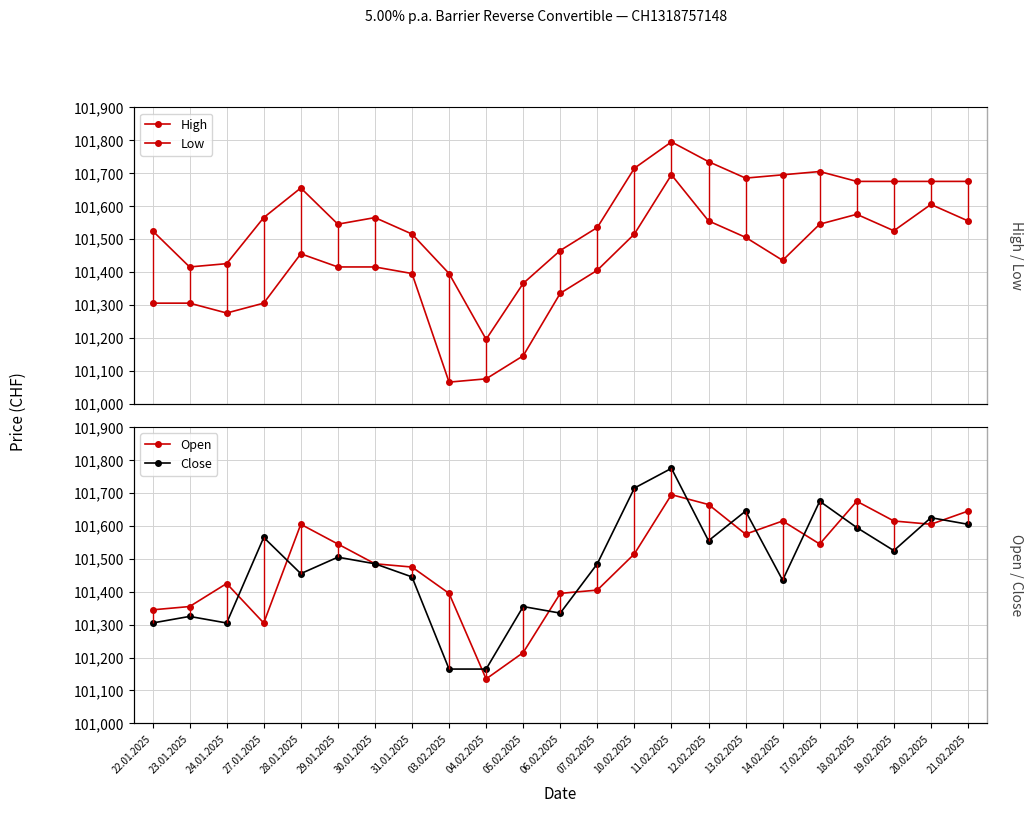

What position from the left is 22.01.2025?

1